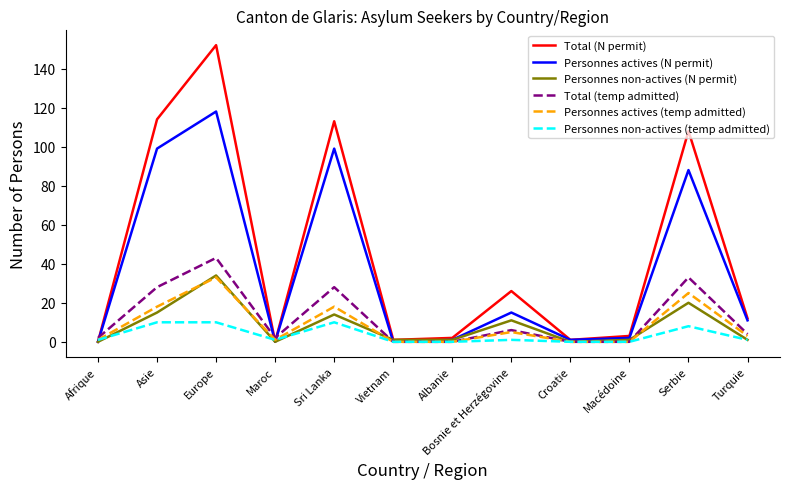

Which series has the widest spread of values?

Total (N permit)